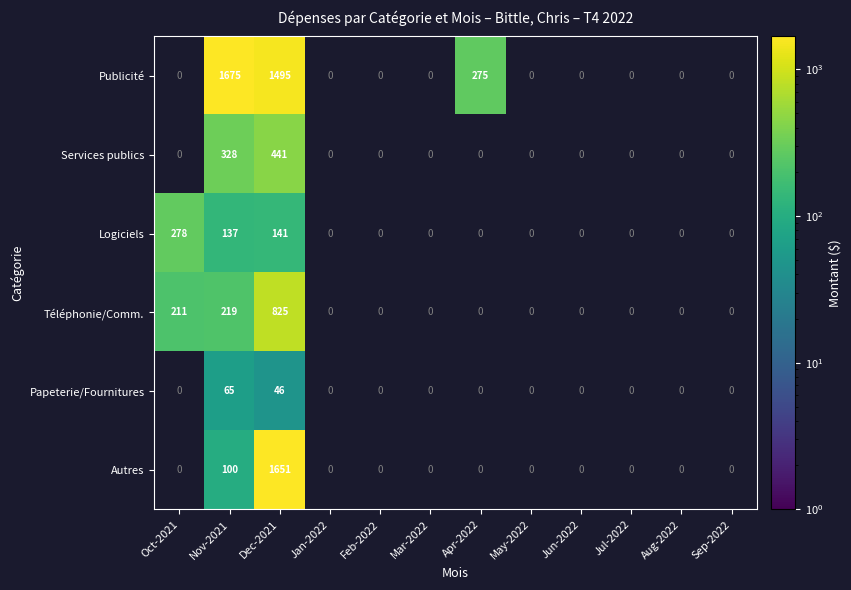

Rank the series at Feb-2022 from lowest to highest value.

Publicité, Services publics, Logiciels, Téléphonie/Comm., Papeterie/Fournitures, Autres